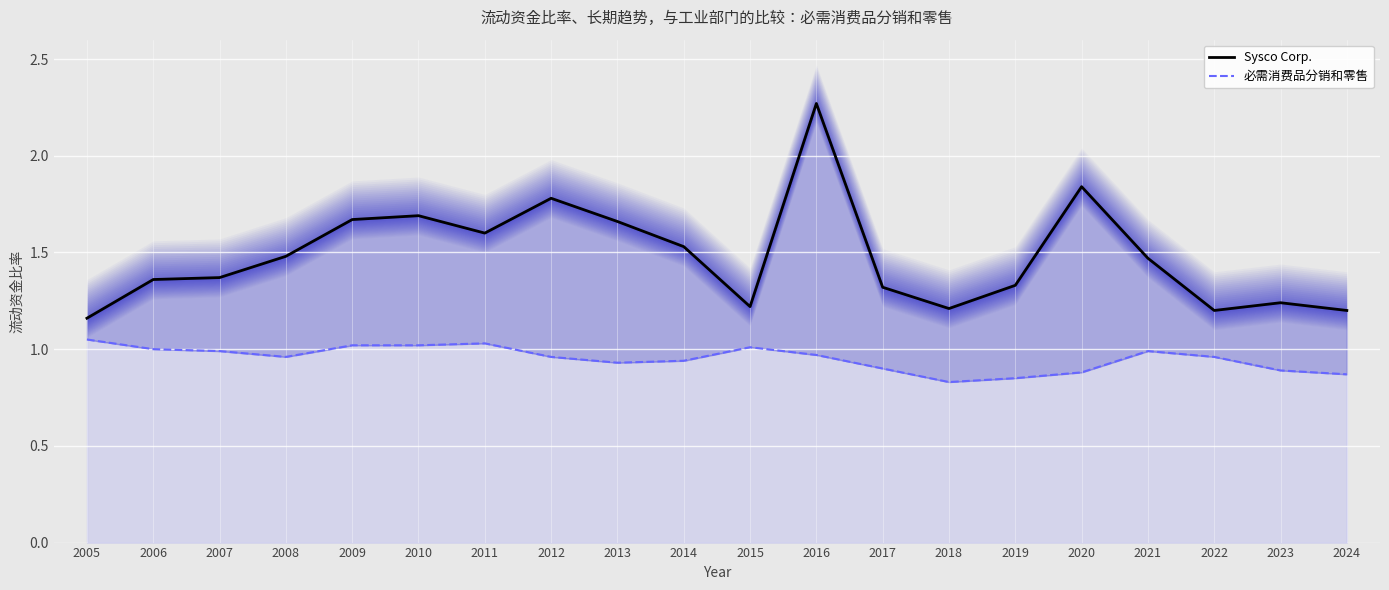

What is the difference between the 必需消费品分销和零售 values at 2011 and 2022?

0.1